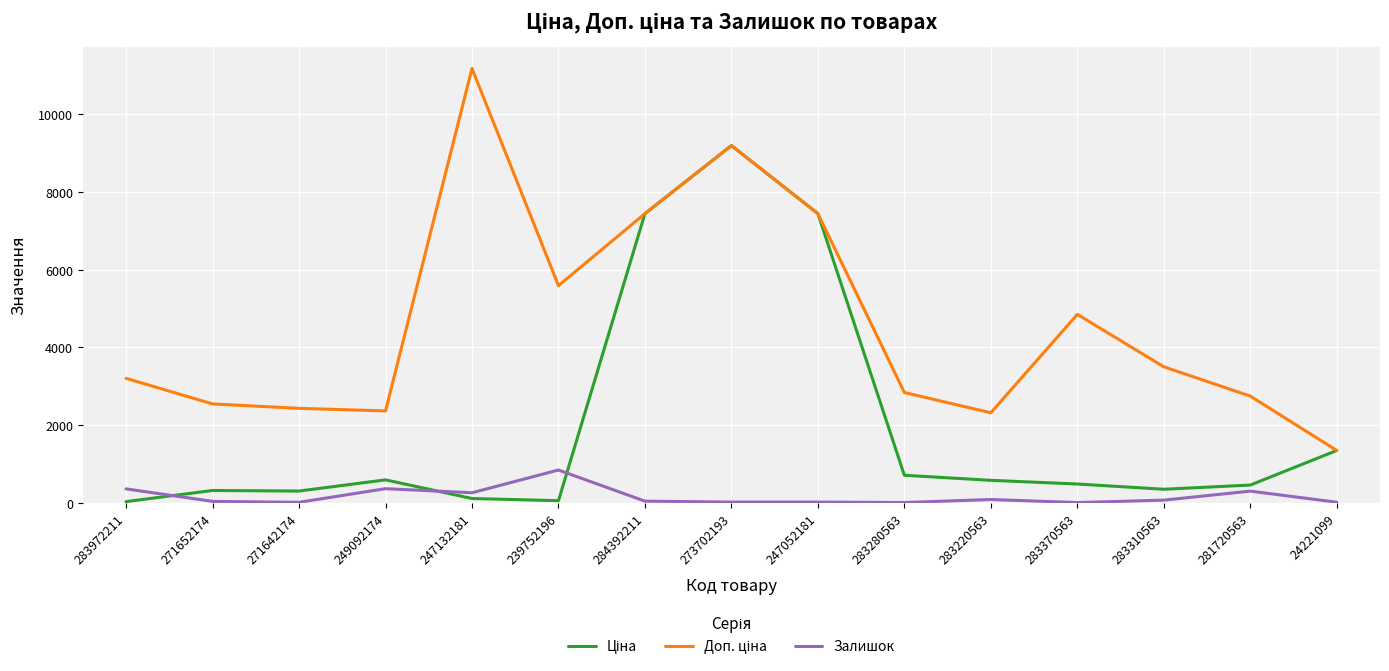

At which category is the sum across all series the highest?

273702193